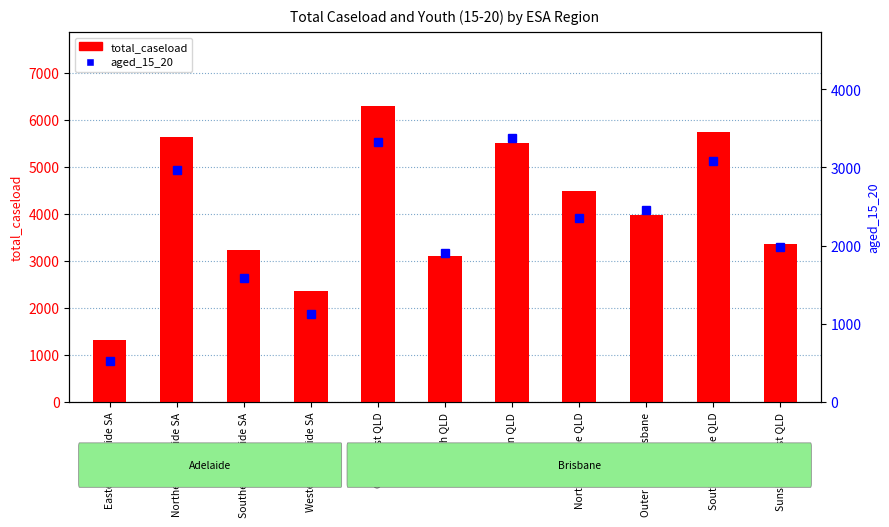

List the labels in order of aged_15_20 value, largest first.

Logan QLD, Gold Coast QLD, South Brisbane QLD, Northern Adelaide SA, Outer North Brisbane, North Brisbane QLD, Sunshine Coast QLD, Ipswich QLD, Southern Adelaide SA, Western Adelaide SA, Eastern Adelaide SA